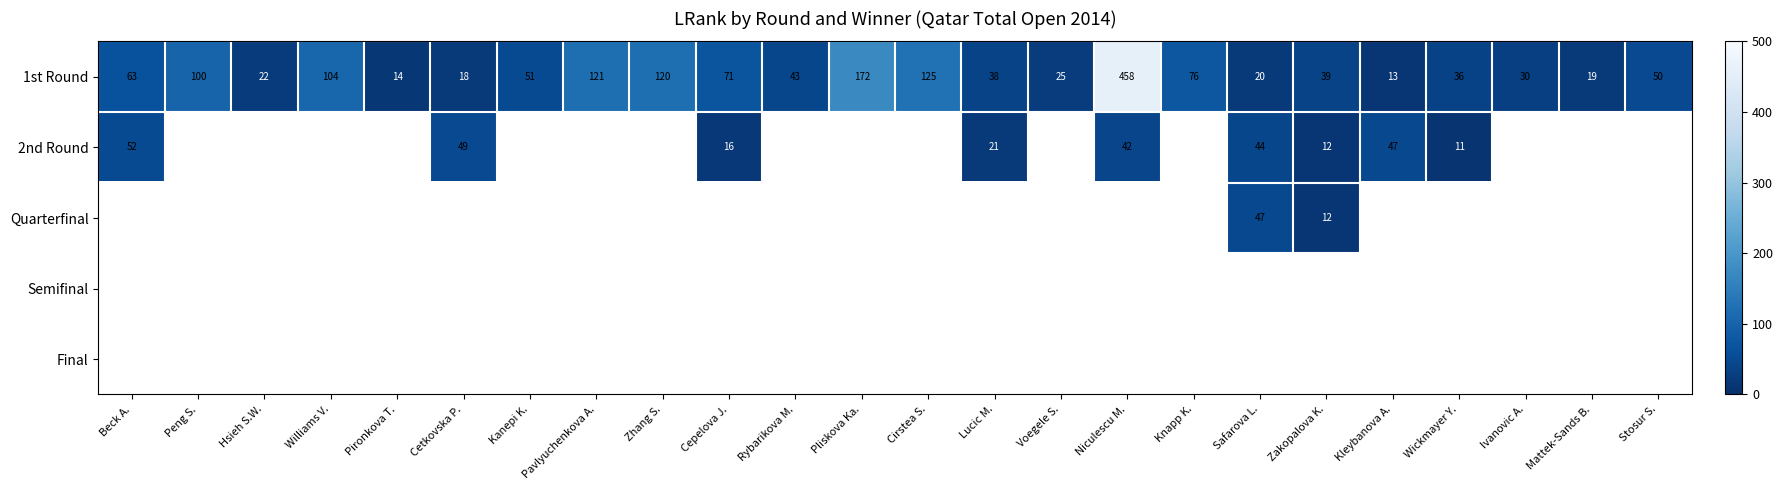

True or false: 1st Round has a value of 173 at Williams V..

False